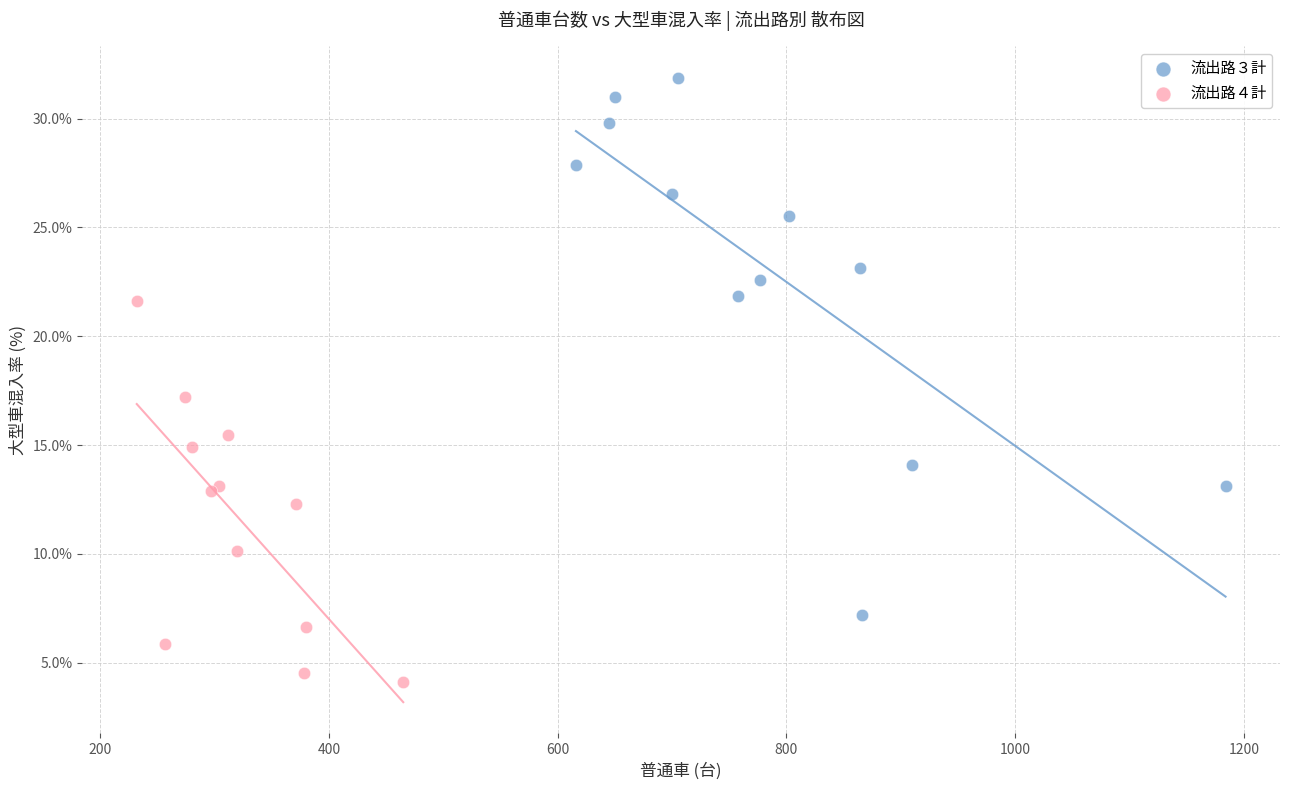

Which series contains the highest Y value?

流出路３計